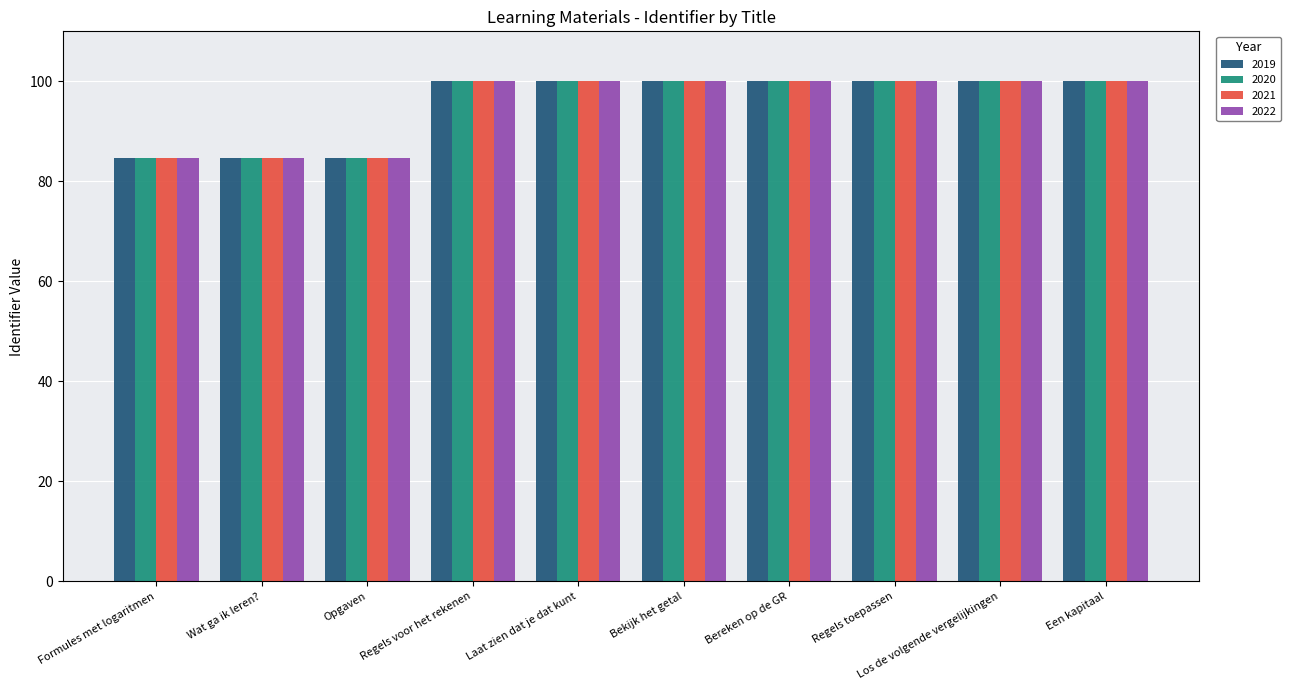

The value of 2022 at Een kapitaal is 33.5. True or false?

False